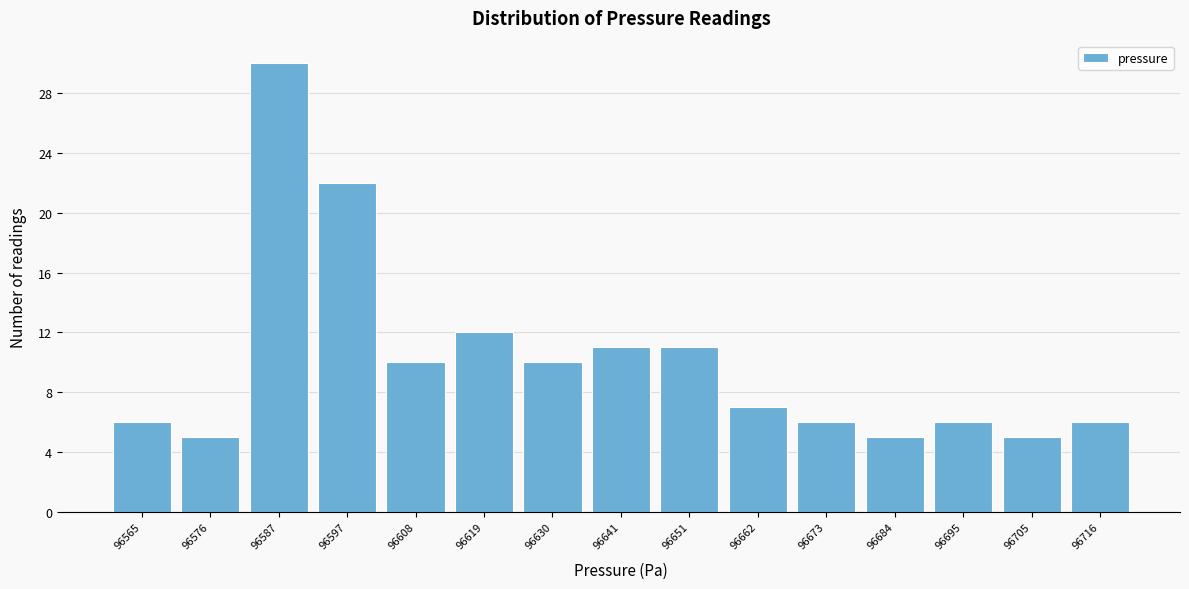

What is the height of the bar covering 96668.0 to 96678.8 on the x-axis? Neither the bar edges nor the heights are printed on the chart, so give them approximately, as read against the axes.

6